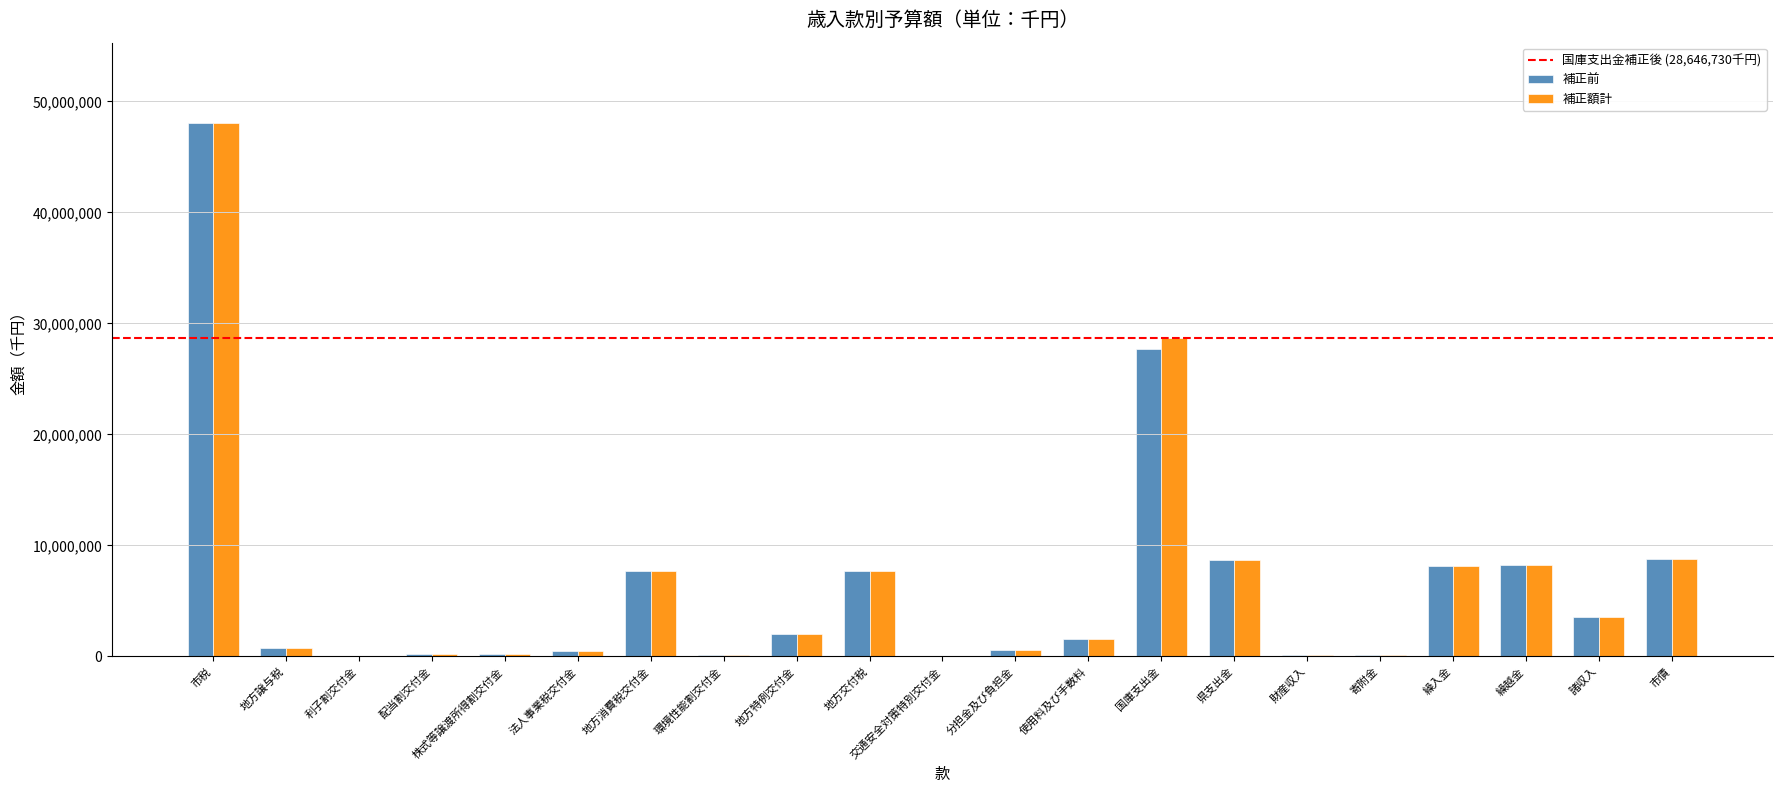

Are the bars horizontal?

No